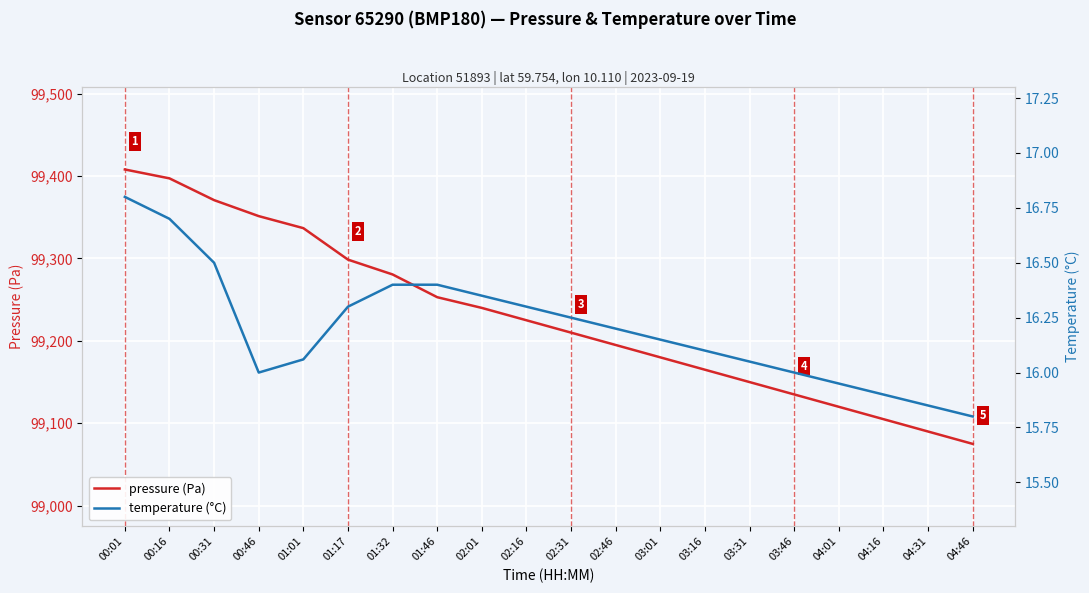

Reading left to right, what are all the values shown in this chart?

pressure (Pa): 99408.0	99397.2	99370.8	99351.4	99336.8	99298.6	99280.6	99253.0	99240.0	99225.0	99210.0	99195.0	99180.0	99165.0	99150.0	99135.0	99120.0	99105.0	99090.0	99075.0
temperature (°C): 16.8	16.7	16.5	16.0	16.1	16.3	16.4	16.4	16.4	16.3	16.2	16.2	16.1	16.1	16.1	16.0	15.9	15.9	15.8	15.8